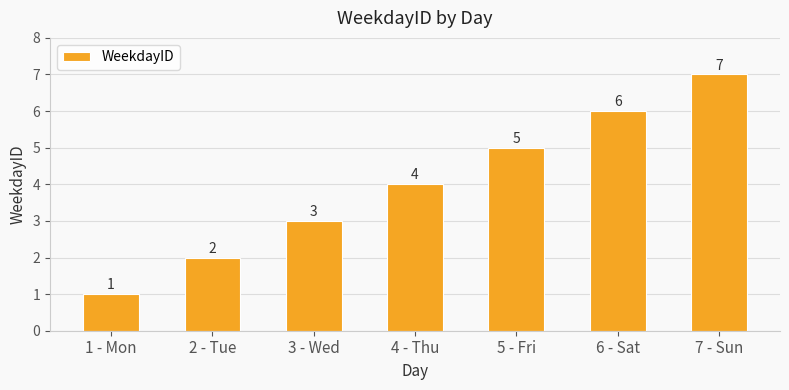

Rank the categories by value from lowest to highest.

1 - Mon, 2 - Tue, 3 - Wed, 4 - Thu, 5 - Fri, 6 - Sat, 7 - Sun